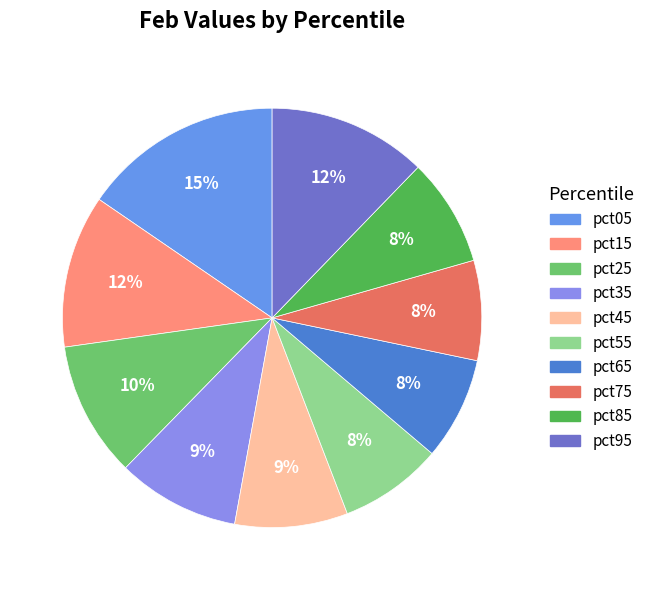

Does pct45 represent more than half of the total?

No